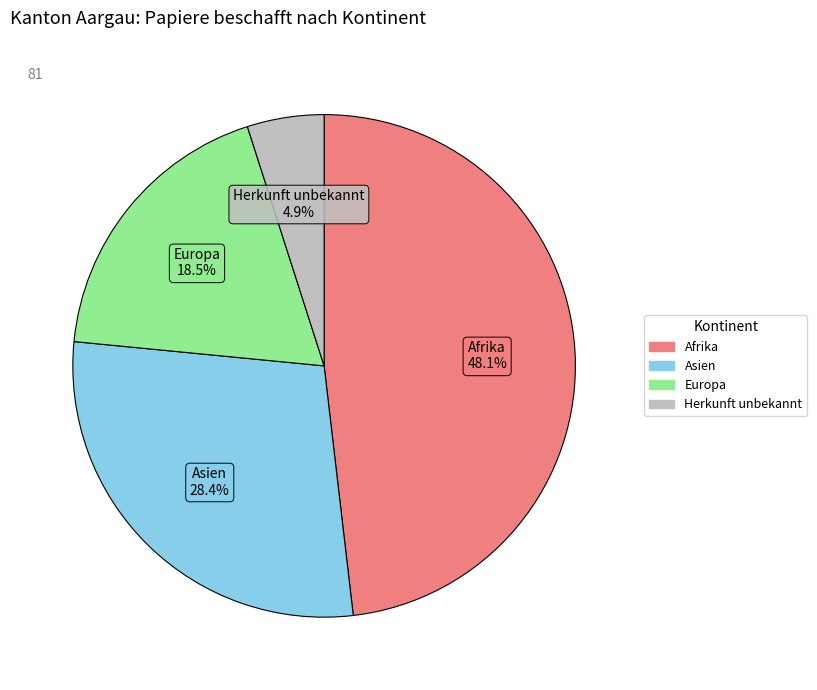

To the nearest percent, what is the average slice percentage?

25%